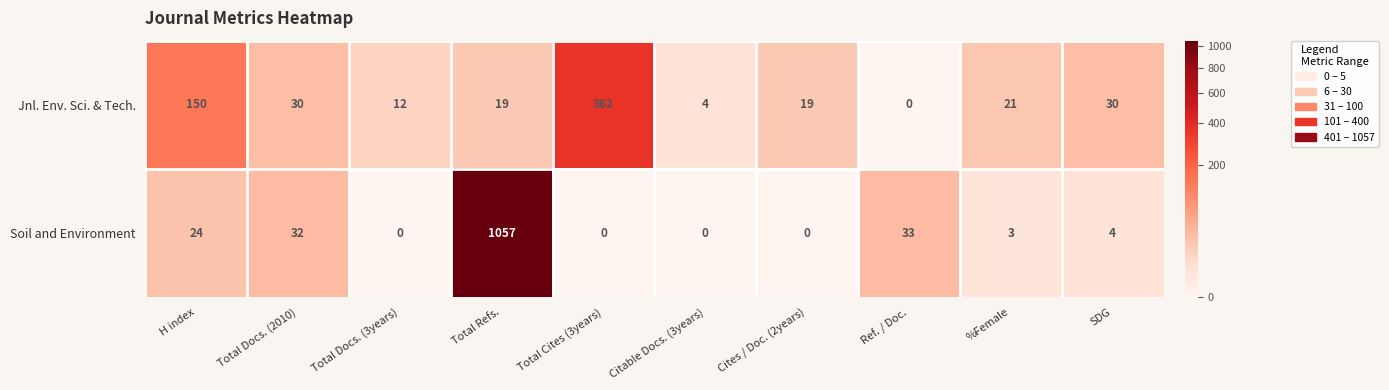

The Soil and Environment series shows 24 at H index. True or false?

True